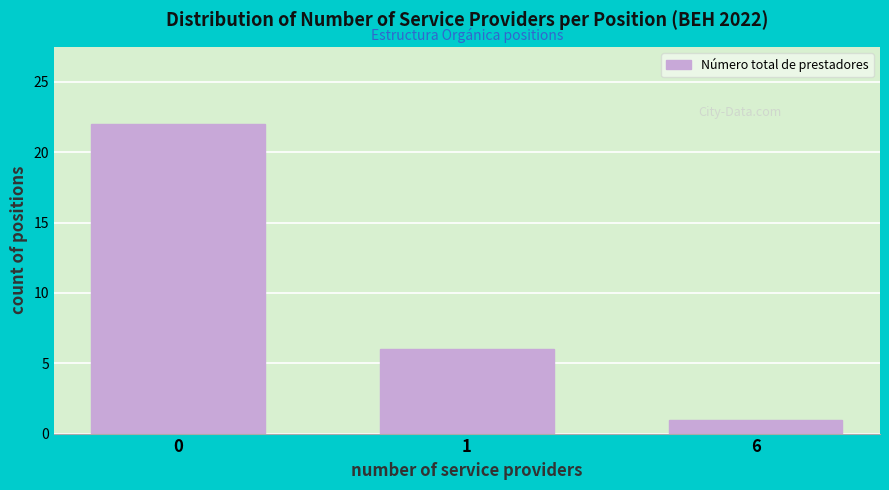

Reading left to right, what are all the values shown in this chart?

22	6	1